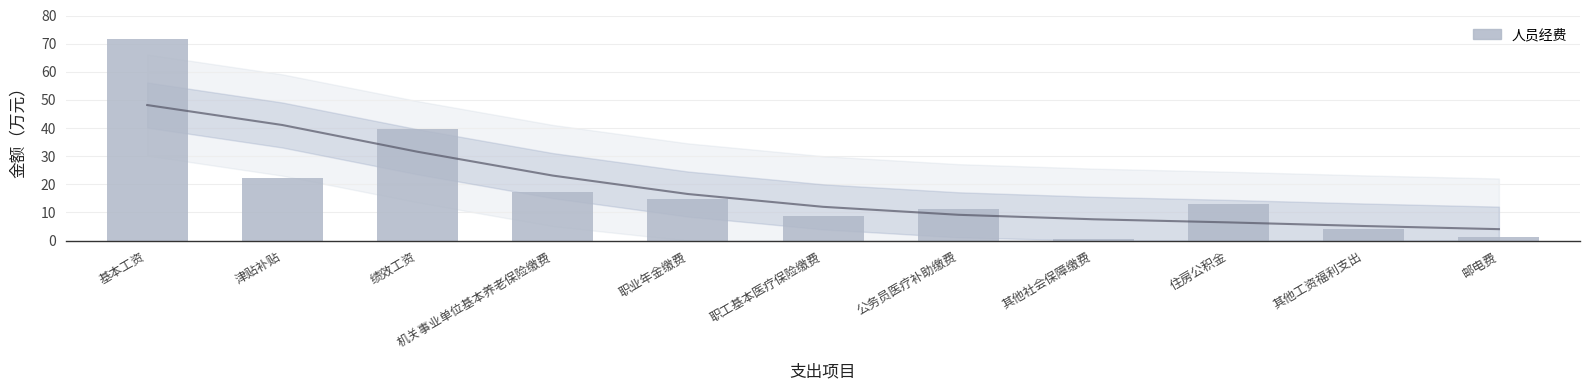

Reading right to left, transcribe all the data shown in this chart.

1.4	4.2	13.2	0.7	11.3	8.7	14.7	17.2	39.6	22.2	71.8